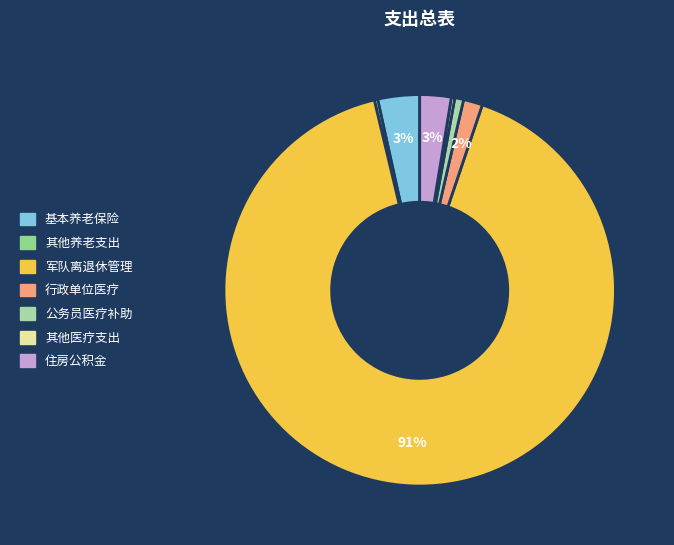

Count the number of slices in the pie.

7